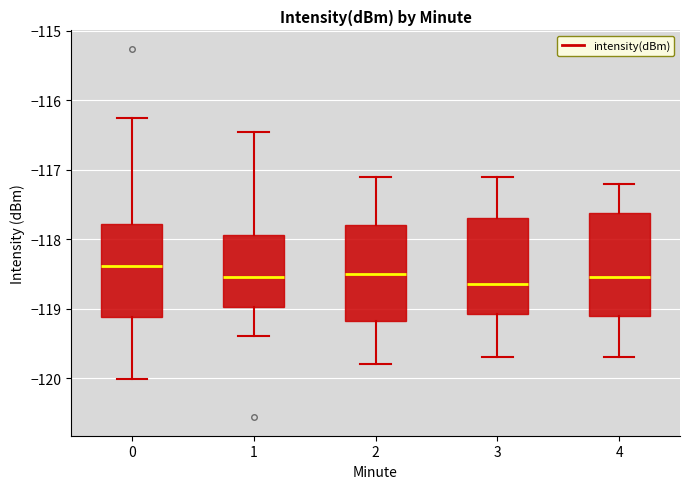

Where is the lower edge of the box at x = 4 on the y-axis? The values are not printed on the chart, so give them approximately, as read against the axis.

-119.1